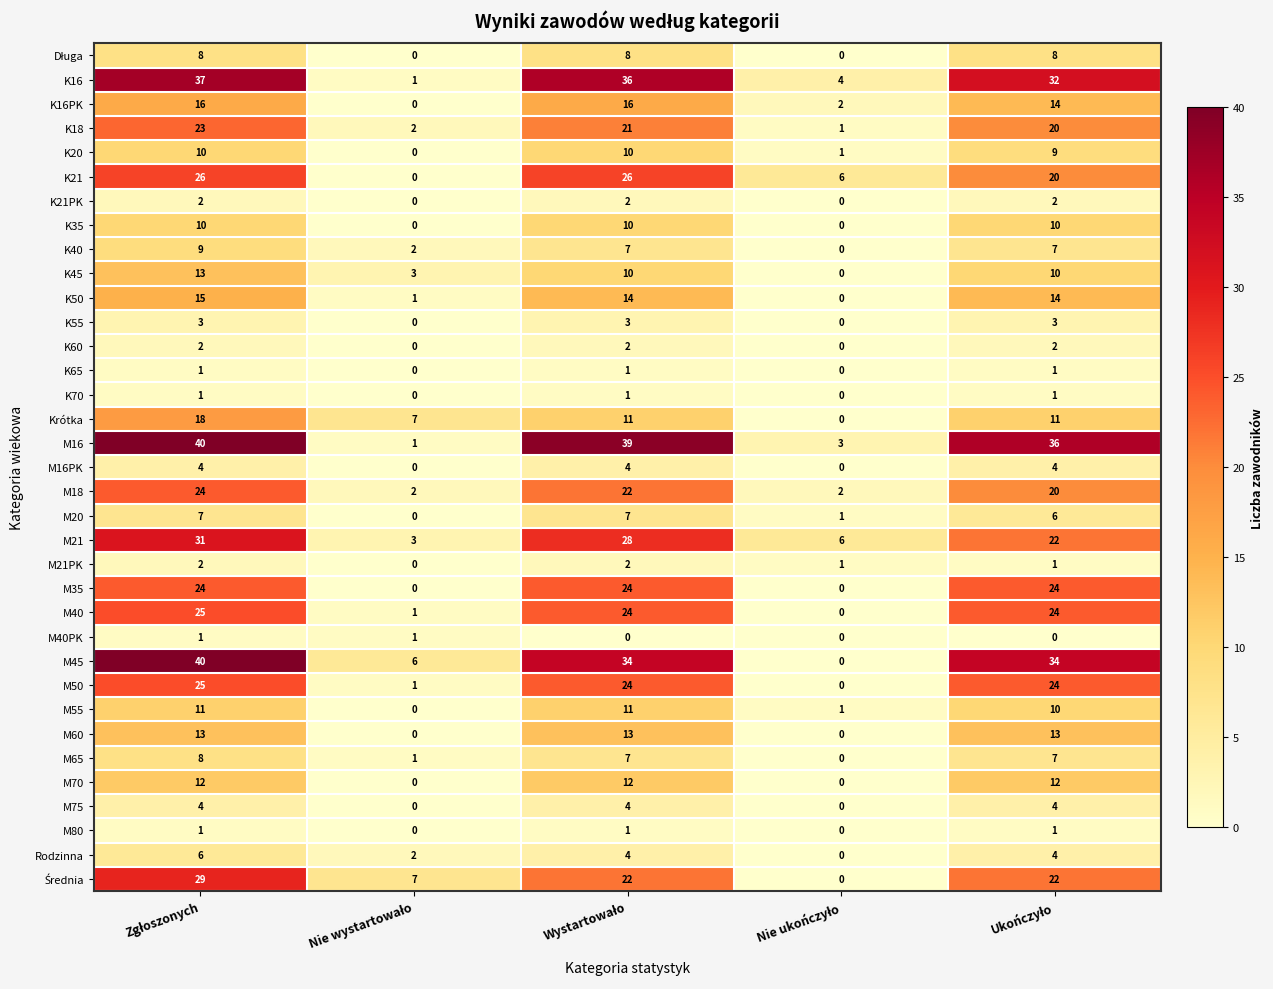

What is the difference between the maximum and minimum values in the M60 series?

13